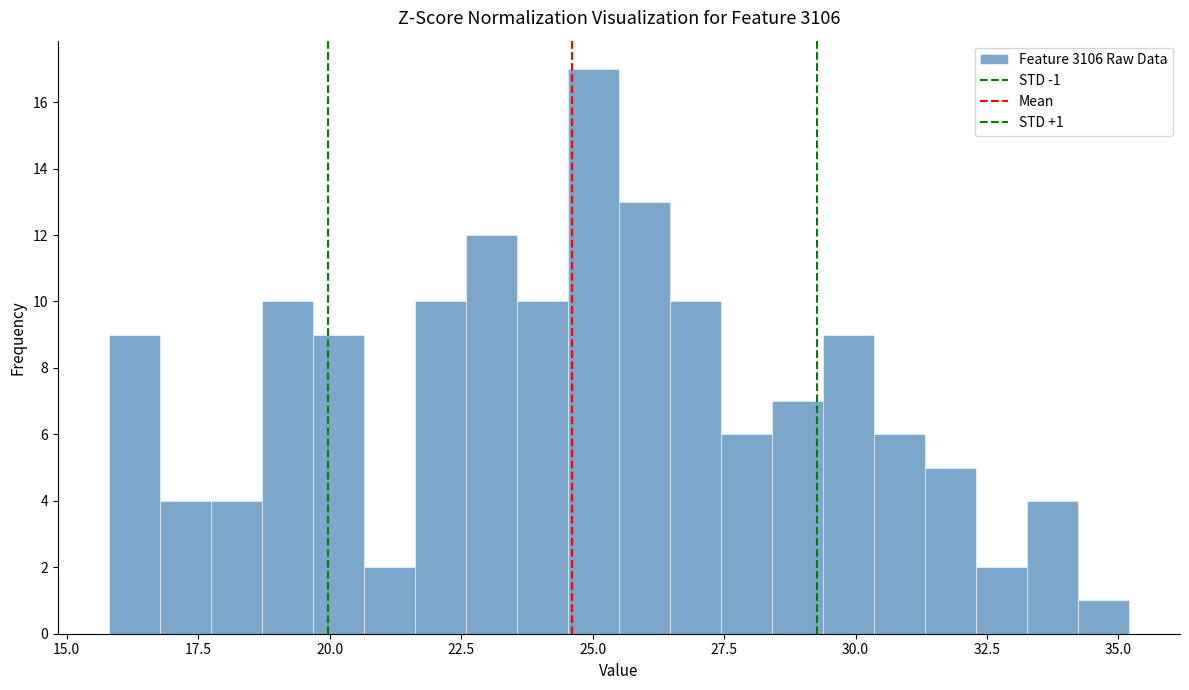

Around what value on the x-axis is the tallest bar? Give the approximate position of its centre, as read against the axis.

25.0